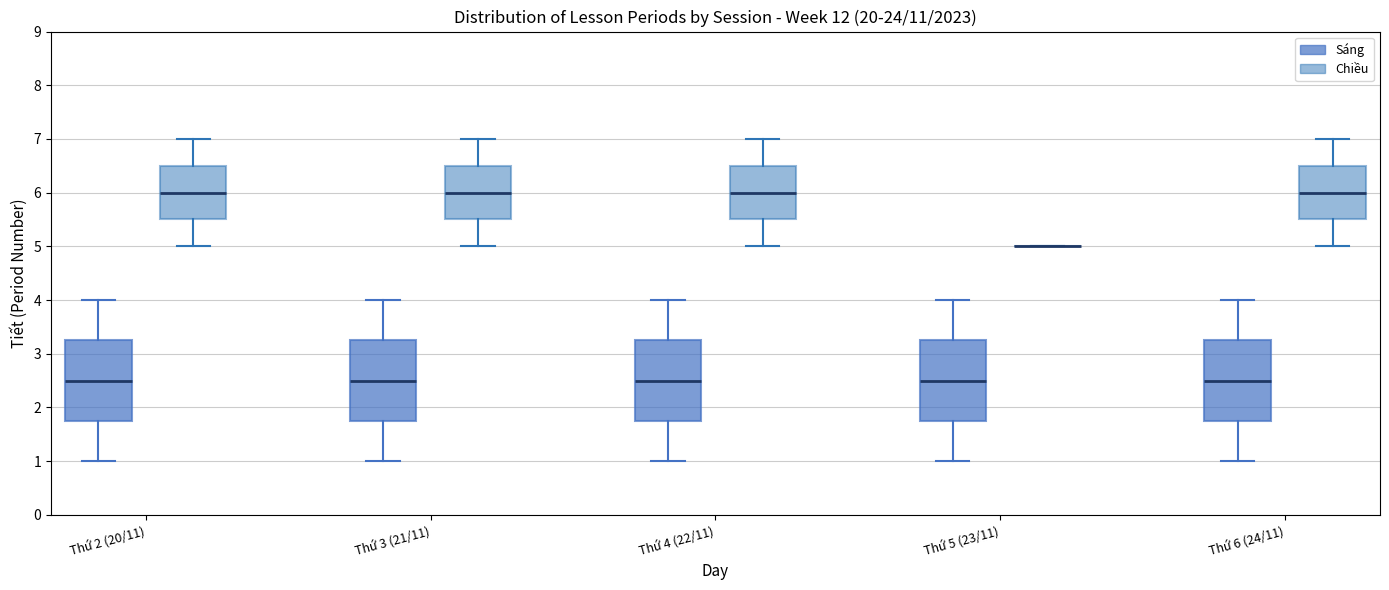

Reading left to right, transcribe this box plot: for each box, give where its median line is, the range the box spans, and where its two whiskers end, as read against the y-axis. The values are not printed on the chart, so give them approximately, as read against the axis.

Thứ 2 (20/11) (Sáng): median 2.5, box 1.8 to 3.3, whiskers 1.0 to 4.0
Thứ 2 (20/11) (Chiều): median 6.0, box 5.5 to 6.5, whiskers 5.0 to 7.0
Thứ 3 (21/11) (Sáng): median 2.5, box 1.8 to 3.3, whiskers 1.0 to 4.0
Thứ 3 (21/11) (Chiều): median 6.0, box 5.5 to 6.5, whiskers 5.0 to 7.0
Thứ 4 (22/11) (Sáng): median 2.5, box 1.8 to 3.3, whiskers 1.0 to 4.0
Thứ 4 (22/11) (Chiều): median 6.0, box 5.5 to 6.5, whiskers 5.0 to 7.0
Thứ 5 (23/11) (Sáng): median 2.5, box 1.8 to 3.3, whiskers 1.0 to 4.0
Thứ 5 (23/11) (Chiều): box collapsed to a line at 5.0, whiskers 5.0 to 5.0
Thứ 6 (24/11) (Sáng): median 2.5, box 1.8 to 3.3, whiskers 1.0 to 4.0
Thứ 6 (24/11) (Chiều): median 6.0, box 5.5 to 6.5, whiskers 5.0 to 7.0